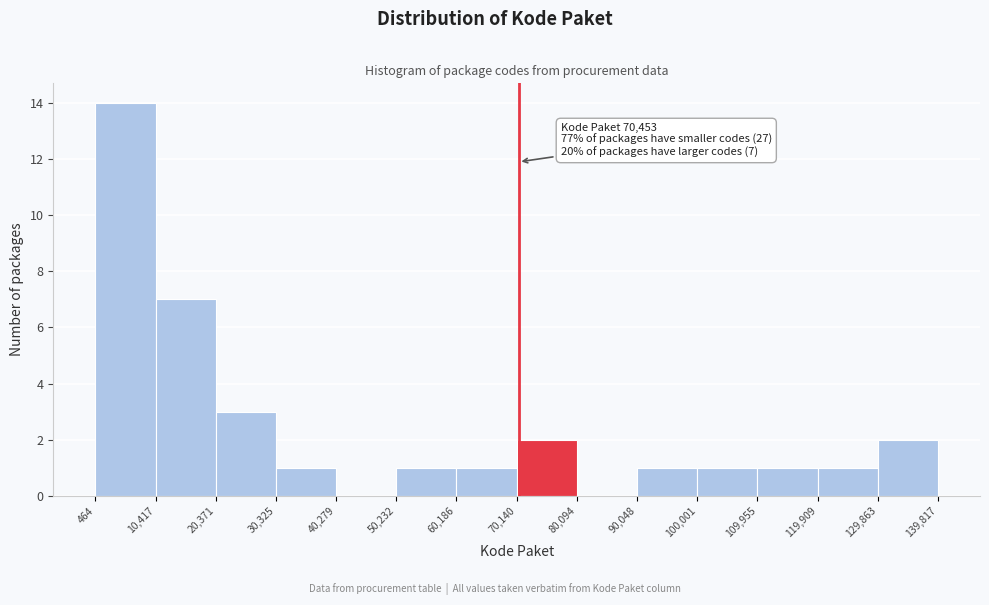

Which range on the x-axis has the tallest bar?

464 to 10,417